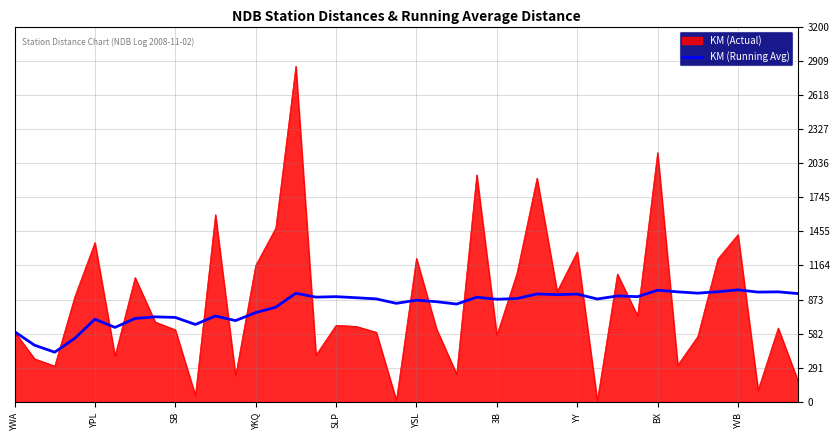

Rank the series by their maximum value, from lowest to highest.

KM (Running Avg), KM (Actual)